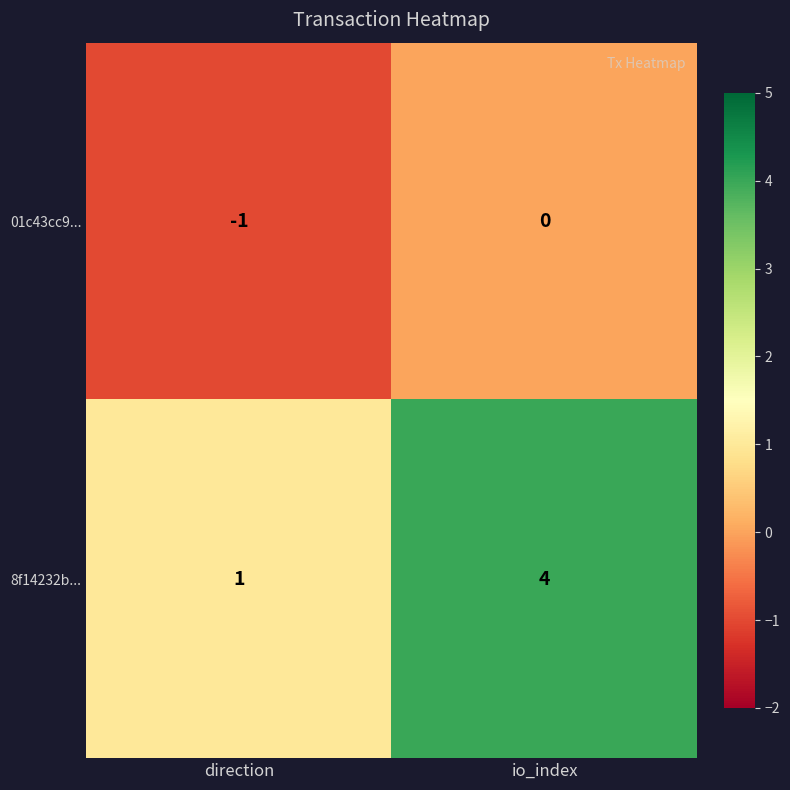

Reading right to left, transcribe all the data shown in this chart.

01c43cc9...: 0	-1
8f14232b...: 4	1